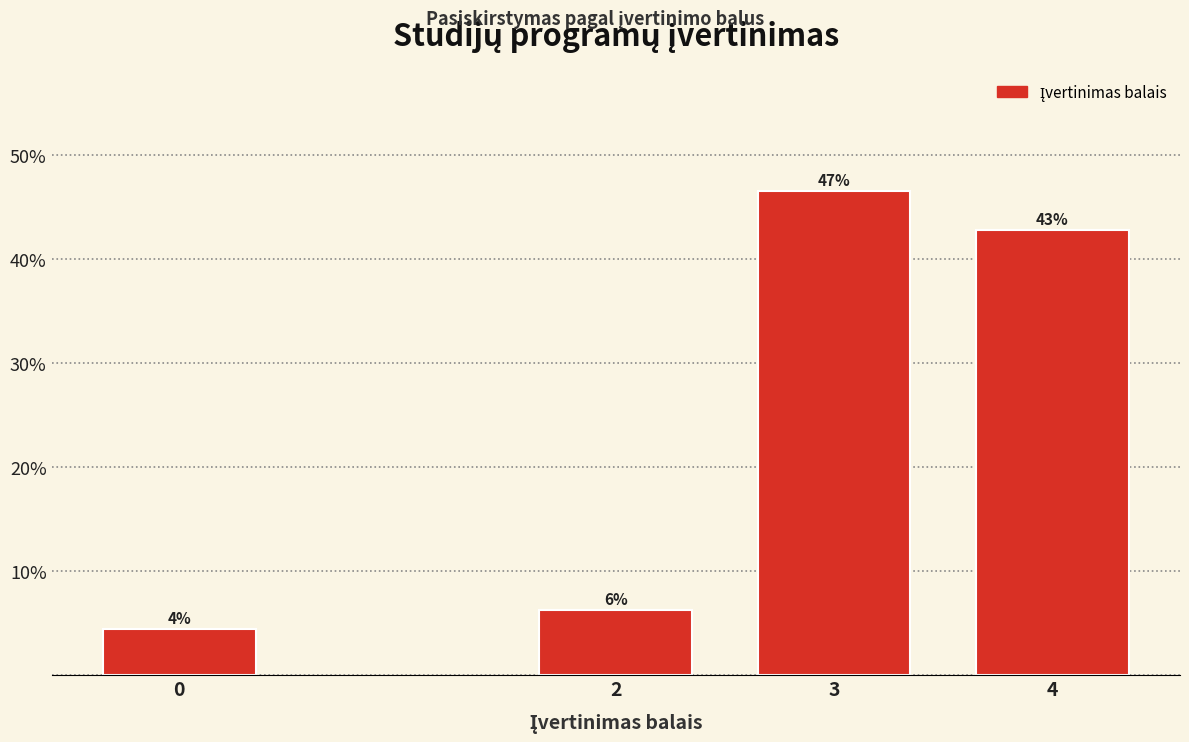

How many bars are there in total?

4